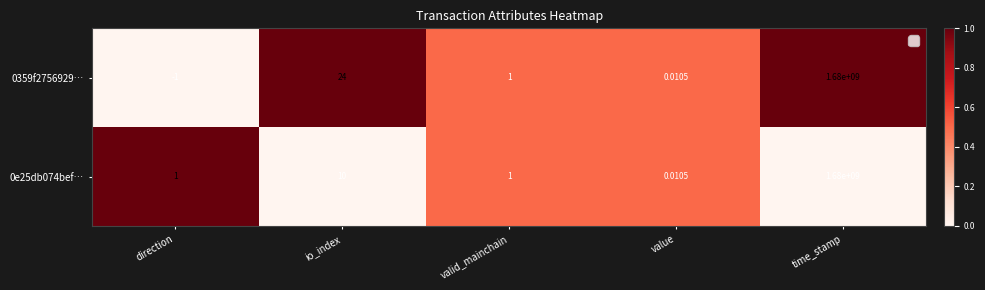

Which label corresponds to the smallest value in the chart?

direction